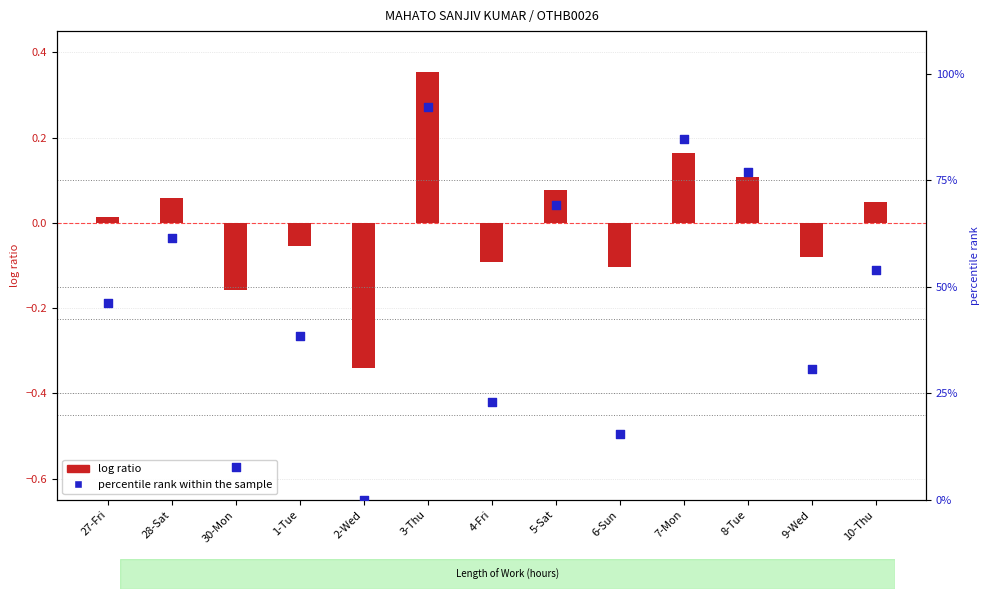

Which series reaches the maximum Y coordinate?

percentile rank within the sample